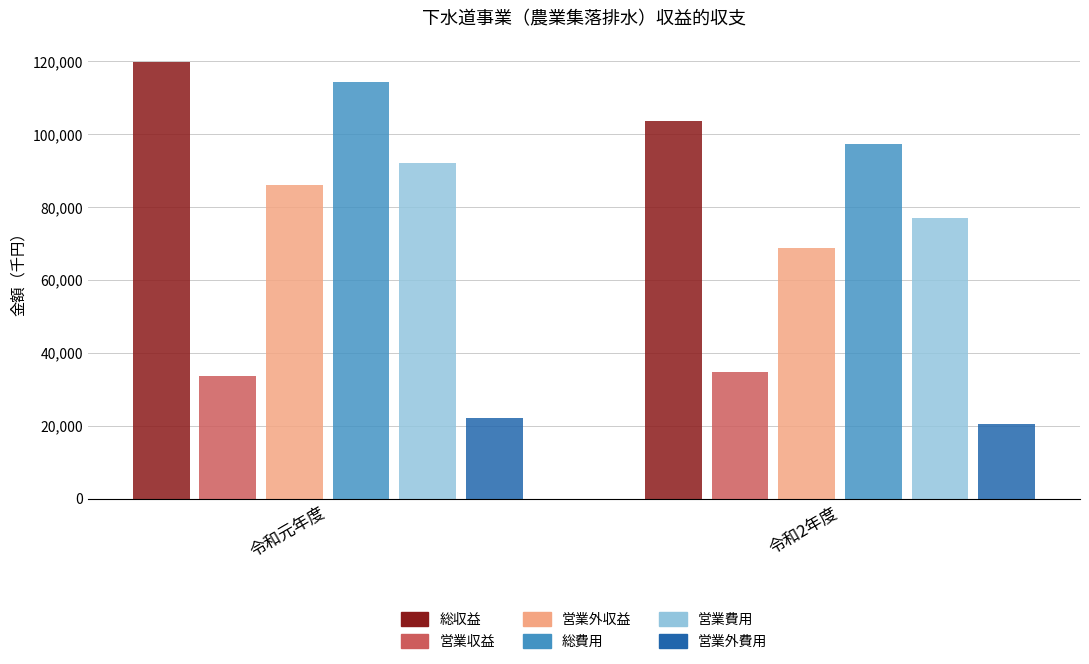

Reading left to right, extract all data points from this chart.

総収益: 令和元年度=119725	令和2年度=103532
営業収益: 令和元年度=33735	令和2年度=34802
営業外収益: 令和元年度=85990	令和2年度=68730
総費用: 令和元年度=114187	令和2年度=97281
営業費用: 令和元年度=92074	令和2年度=76944
営業外費用: 令和元年度=22113	令和2年度=20337